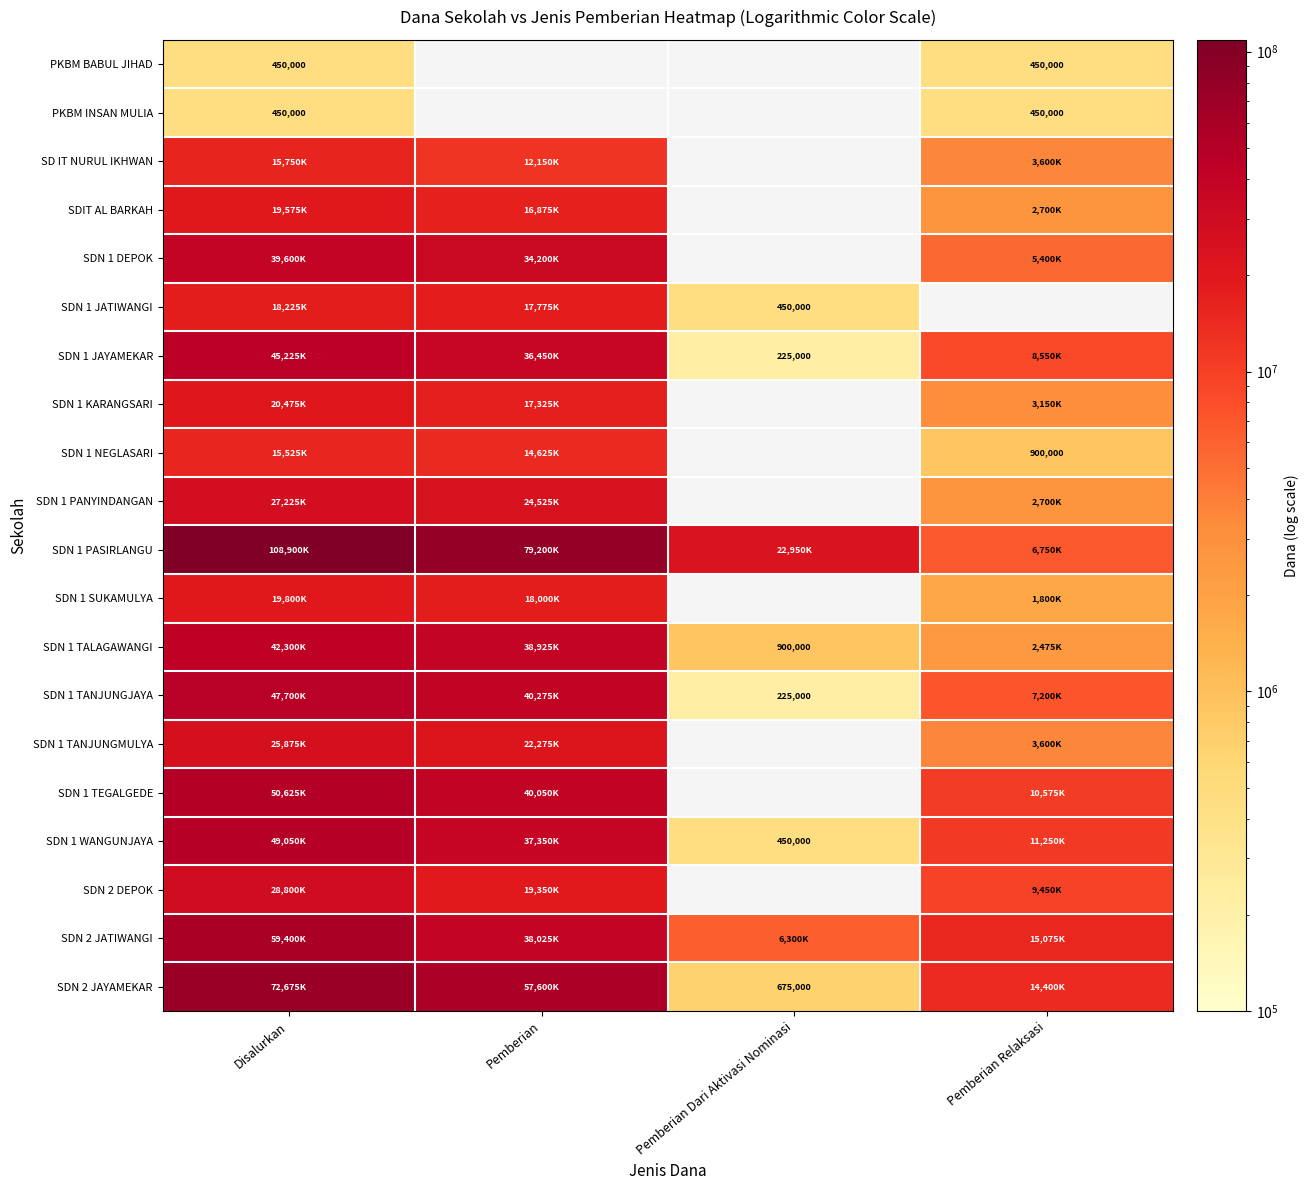

Count the number of categories in the chart.

4